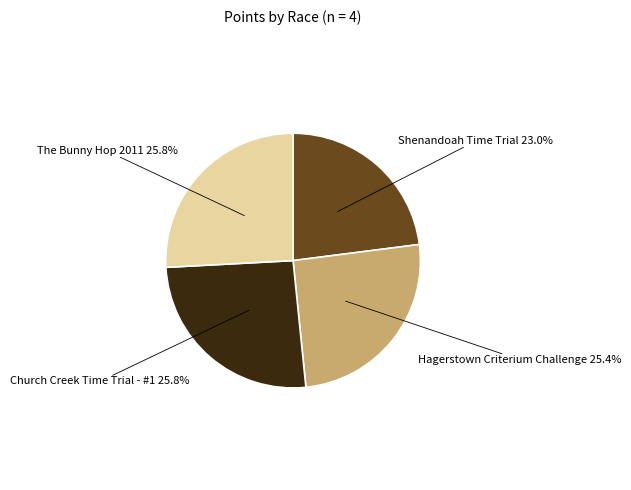

Is there a majority slice in this chart?

No